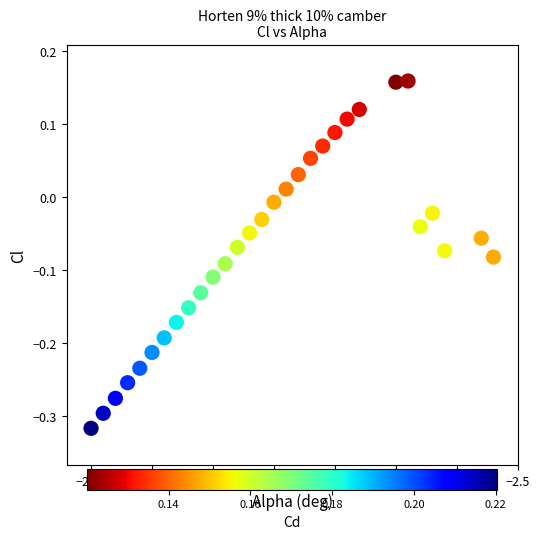

What is the range of X values (max minus min)?

16.5